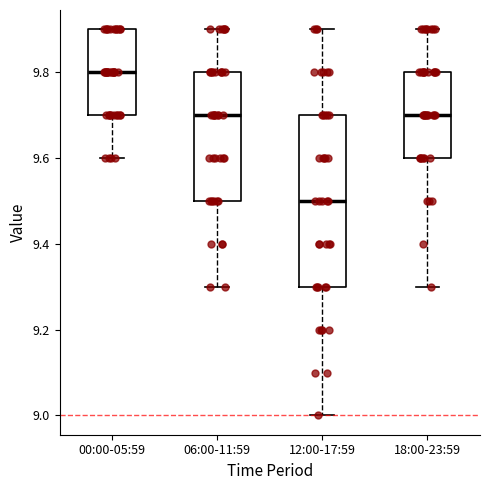

Which box's median line is the lowest?

12:00-17:59